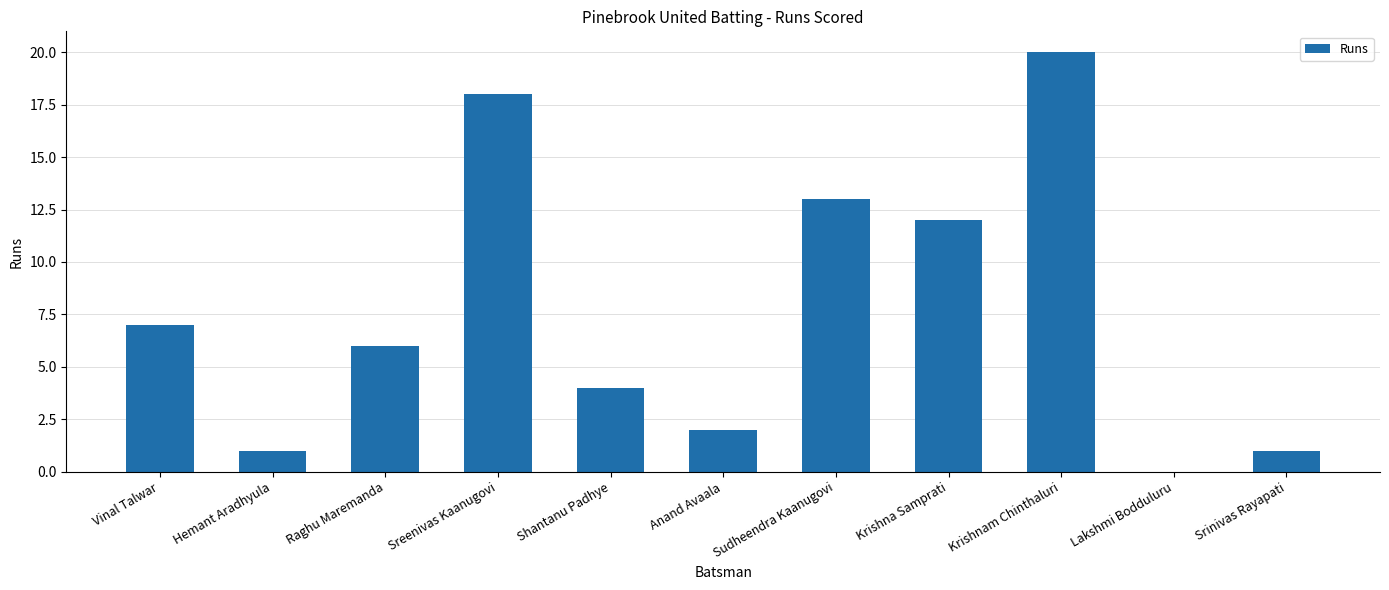

The value at Krishnam Chinthaluri is 7. True or false?

False